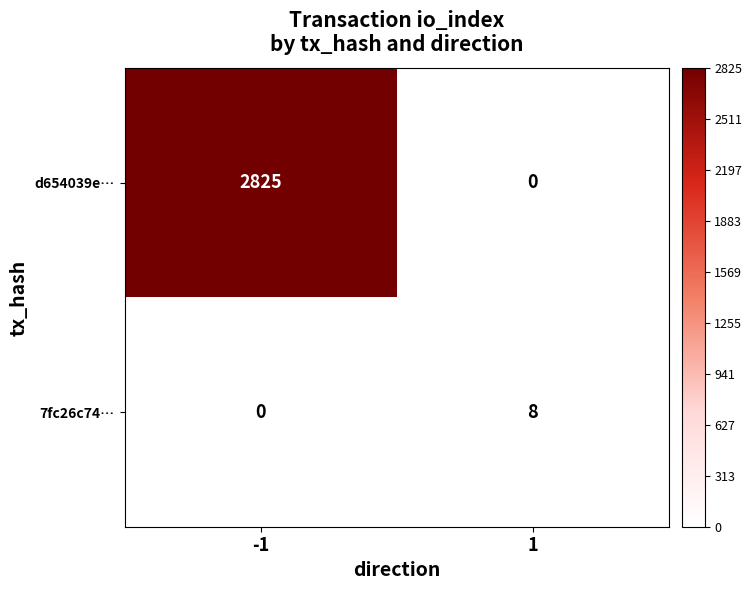

At which category is the sum across all series the highest?

-1